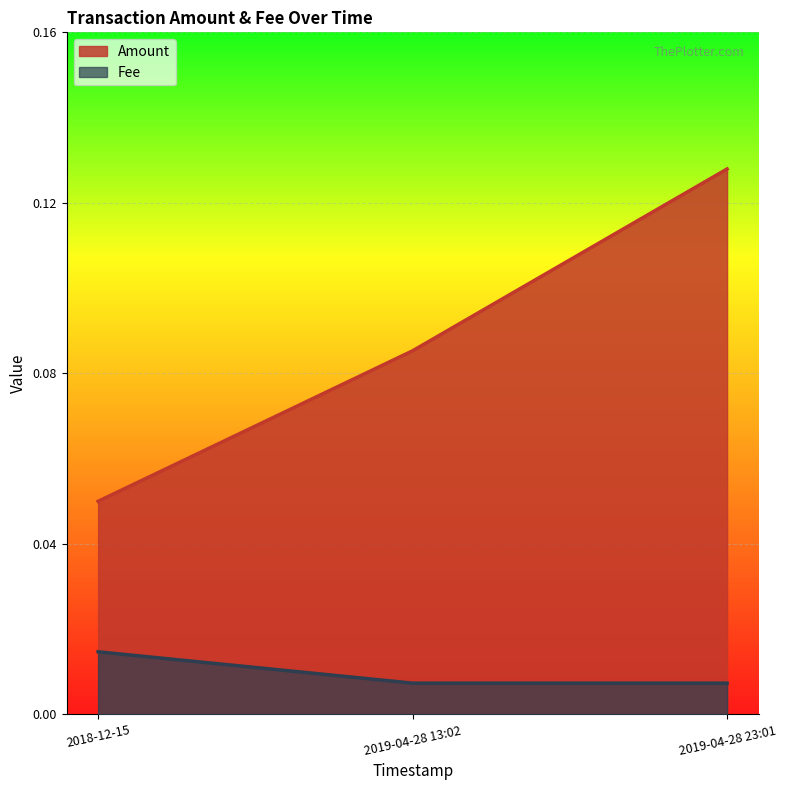

Count the Amount values in the range 0 to 1.

3